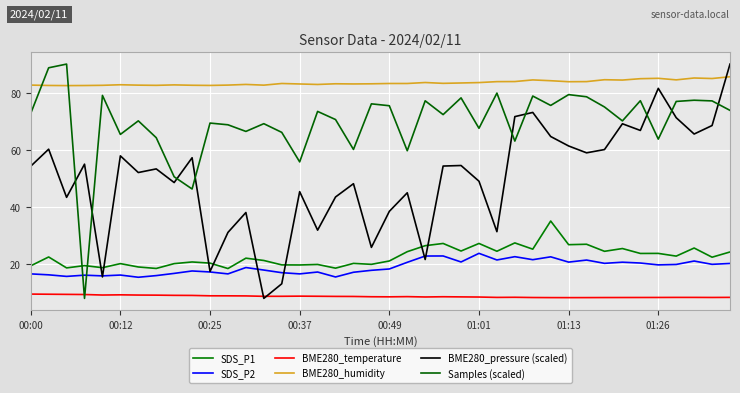

What is the lowest value of the BME280_temperature series?

8.3